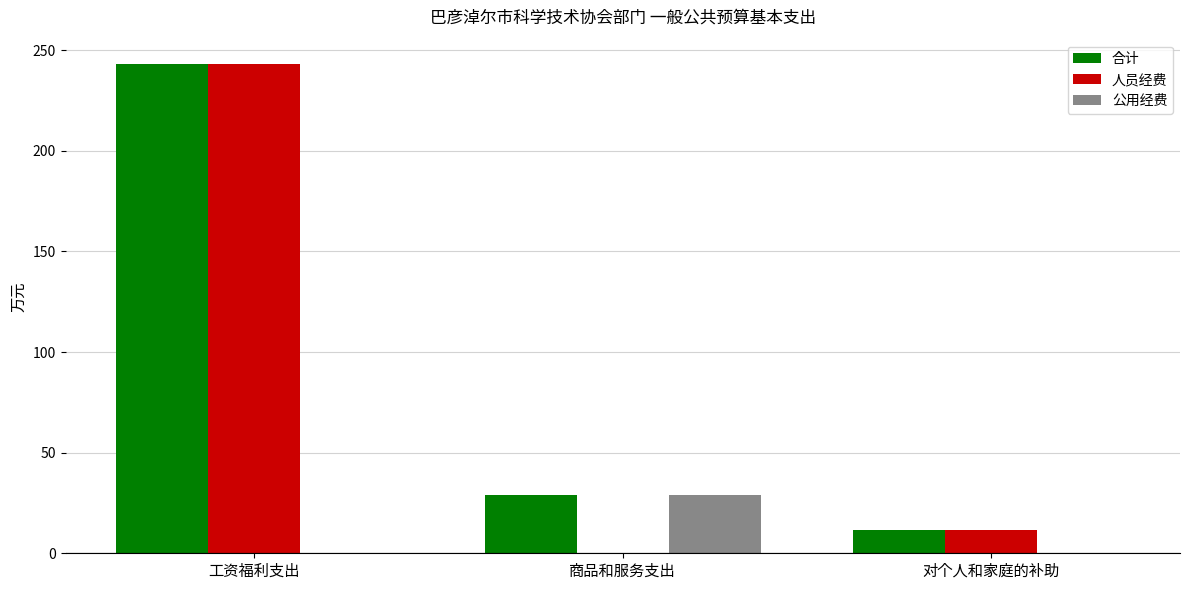

What is the total value across all series at 对个人和家庭的补助?

23.1